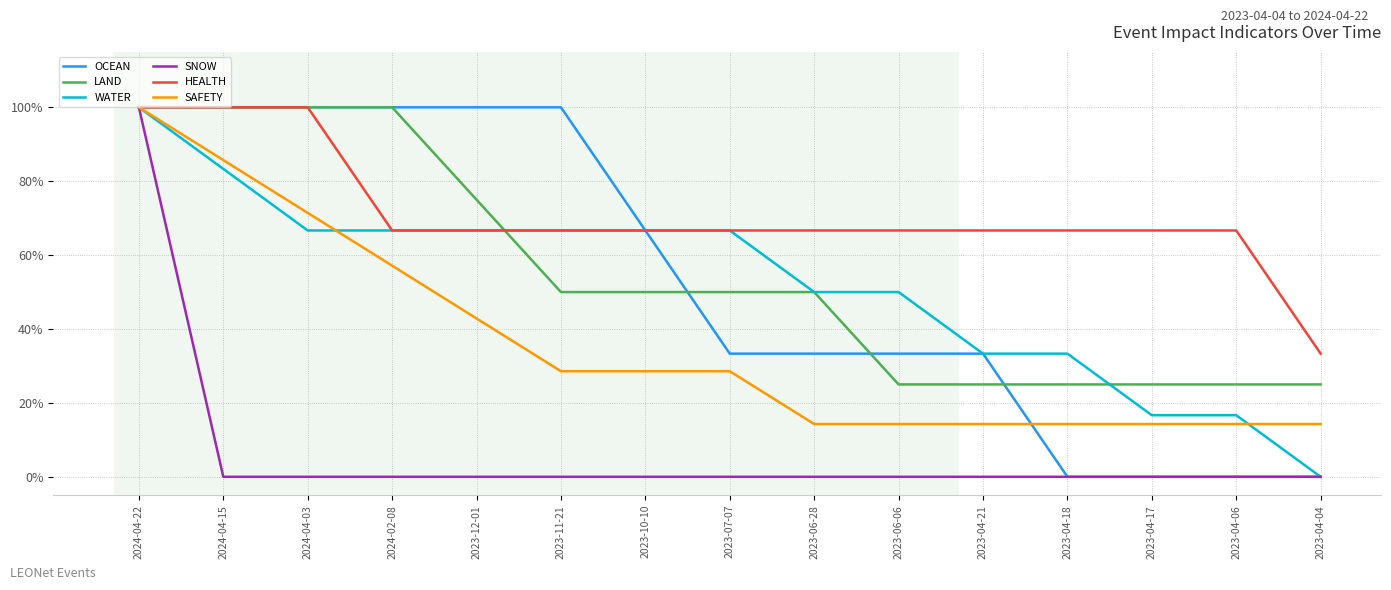

True or false: WATER has a value of 34.5 at 2023-06-06.

False